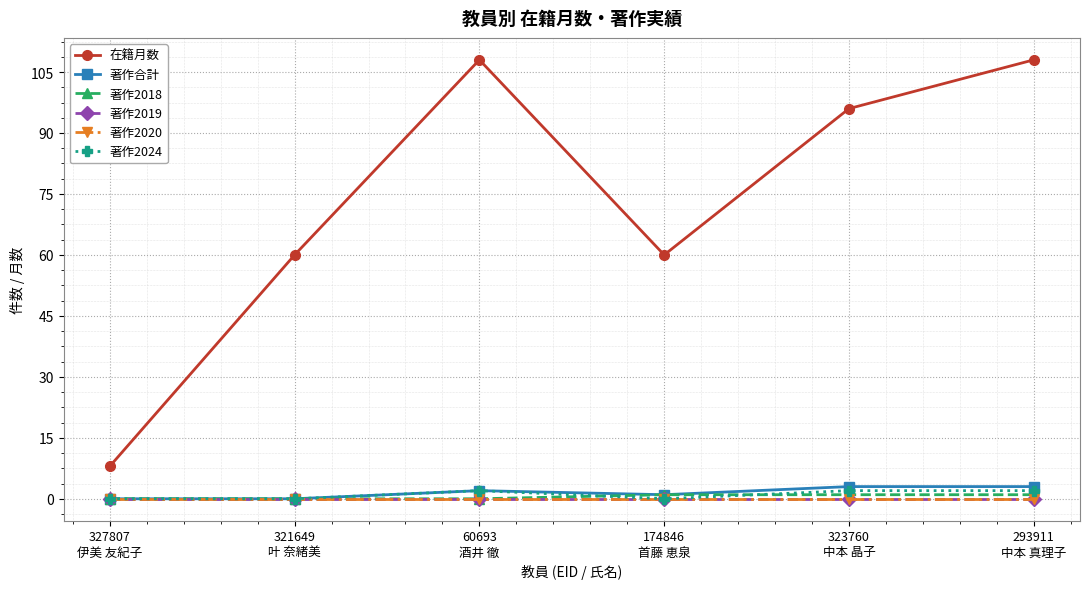

Rank the series at 321649
叶 奈緒美 from lowest to highest value.

著作合計, 著作2018, 著作2019, 著作2020, 著作2024, 在籍月数